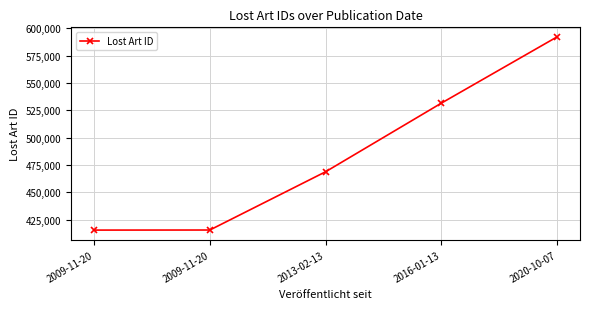

Does the chart display data point markers on the line(s)?

Yes